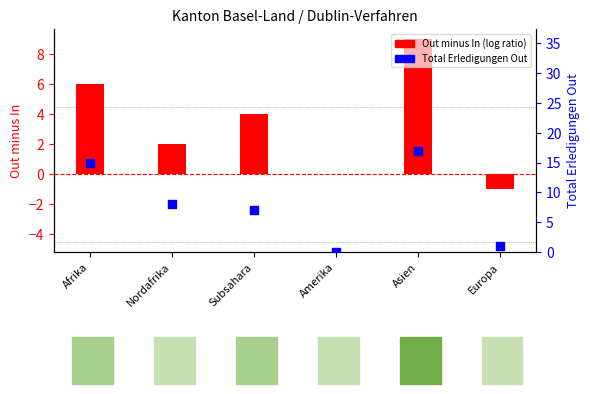

Which series has the widest spread of Y values?

Total Erledigungen Out